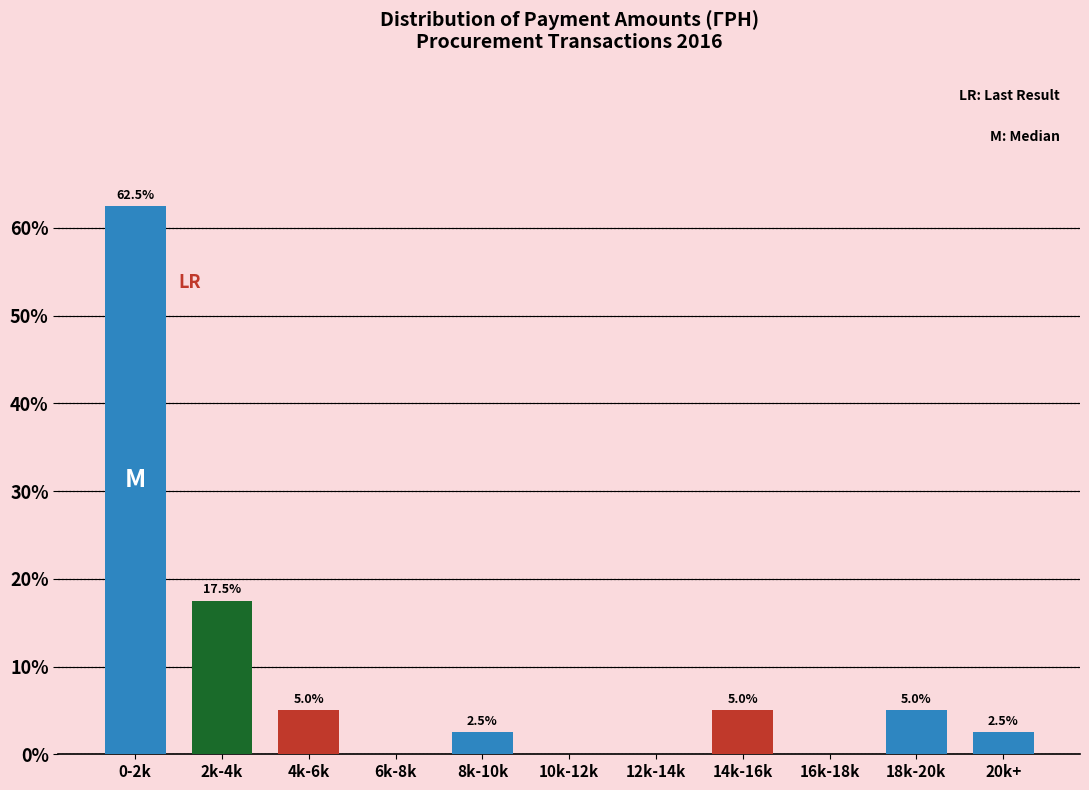

Reading right to left, extract all data points from this chart.

20k+=2.5	18k-20k=5.0	16k-18k=0.0	14k-16k=5.0	12k-14k=0.0	10k-12k=0.0	8k-10k=2.5	6k-8k=0.0	4k-6k=5.0	2k-4k=17.5	0-2k=62.5